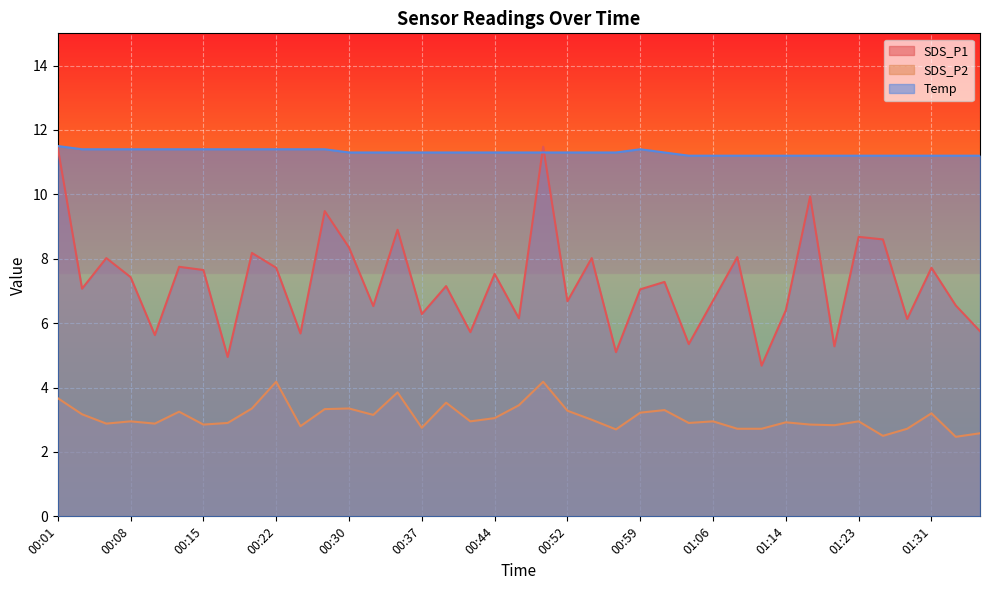

At which category does SDS_P2 reach its first local peak?

00:08